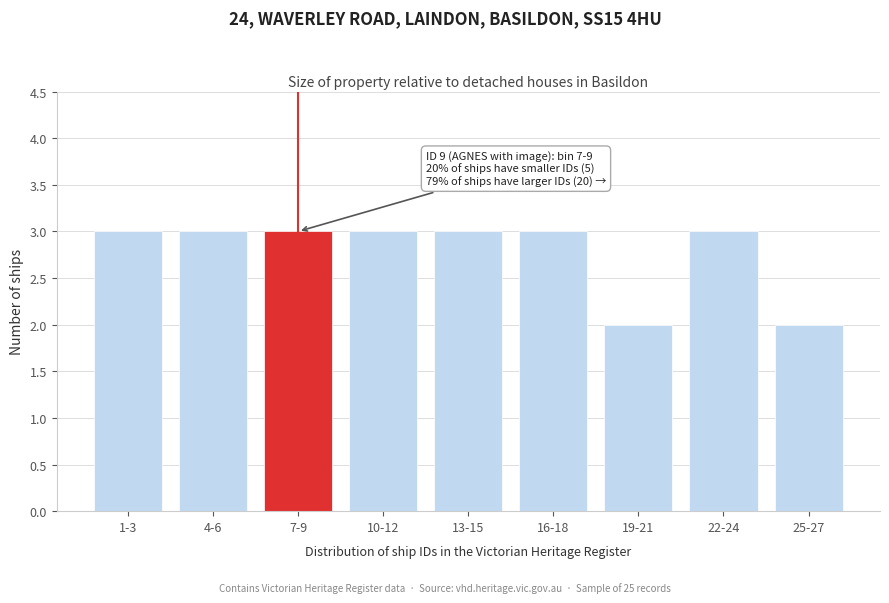

Reading right to left, what are all the values shown in this chart?

25-27=2	22-24=3	19-21=2	16-18=3	13-15=3	10-12=3	7-9=3	4-6=3	1-3=3